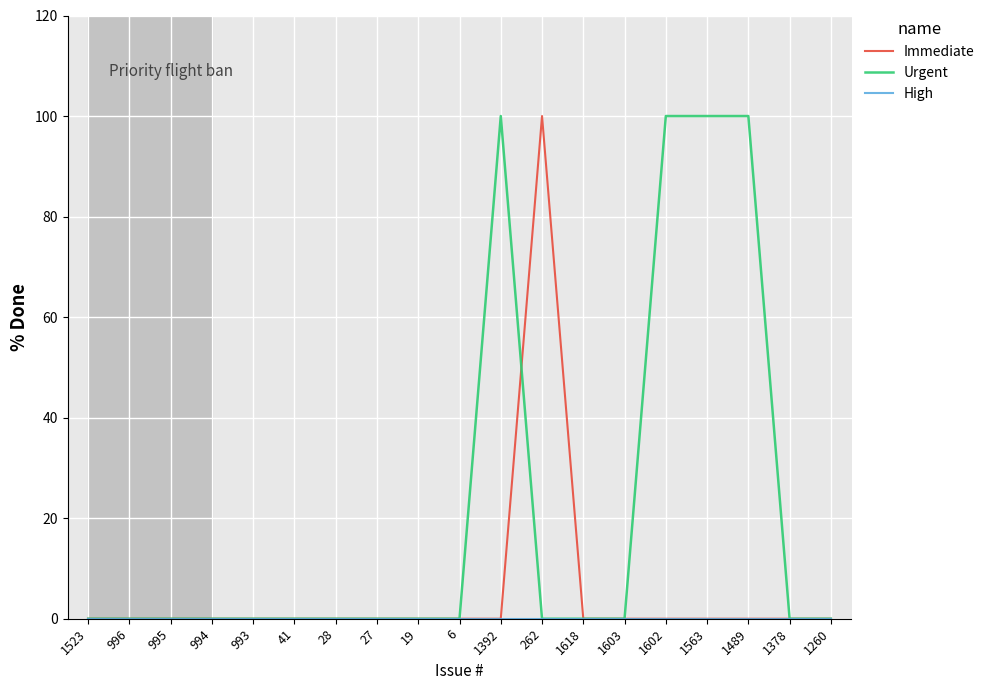

At which label does Immediate reach its peak?

262